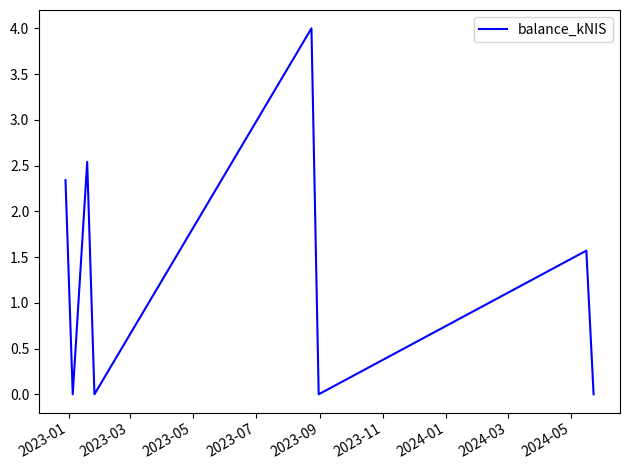

How many interior local valleys (lower than both neighbors) does the data have?

3